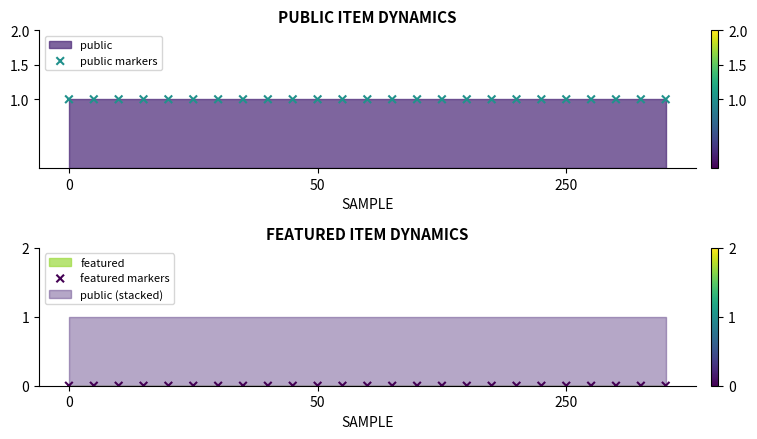

Which series has the largest total across all categories?

public markers